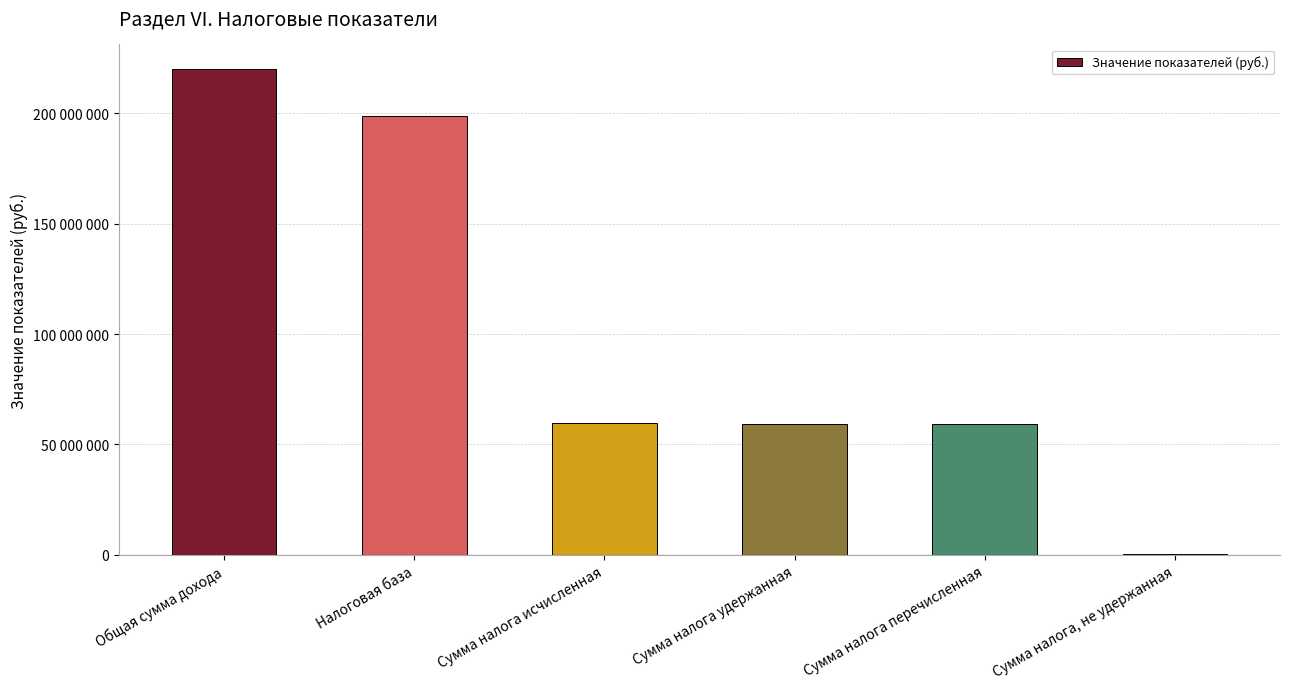

Are the bars horizontal?

No